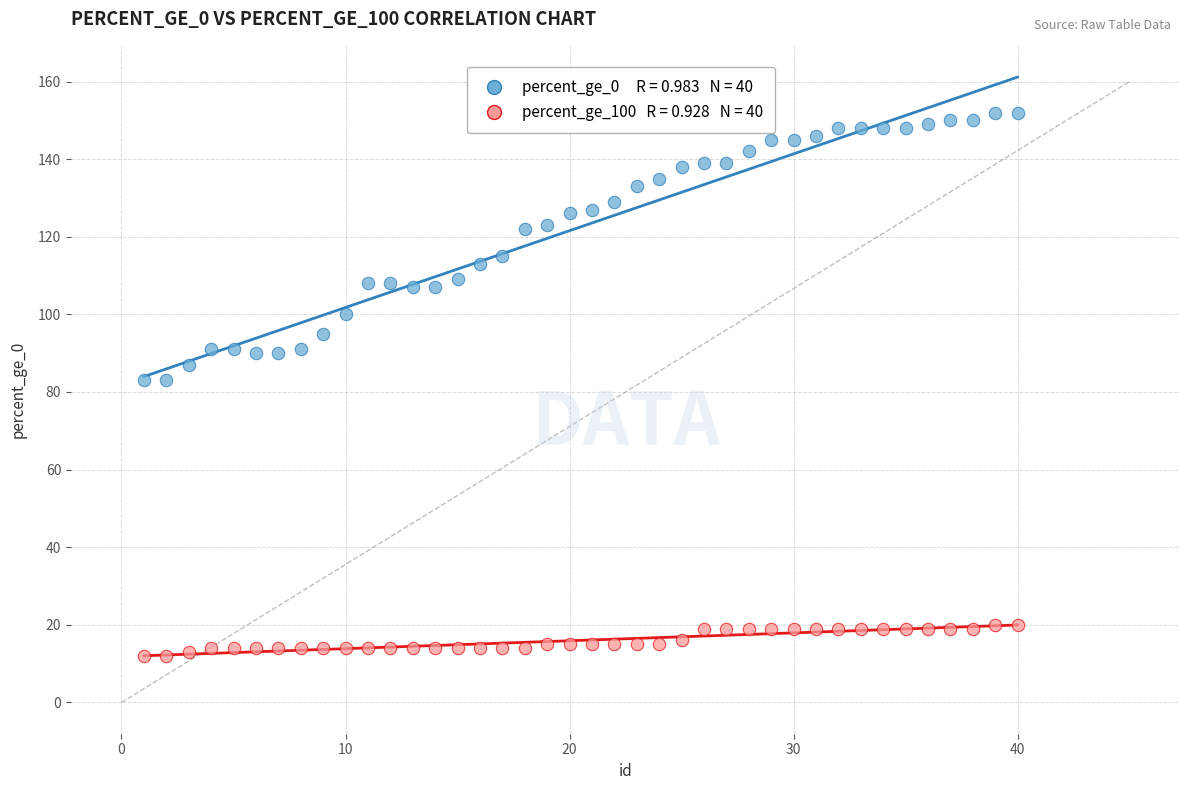

Across all data points, what is the range of Y values (max minus min)?

140